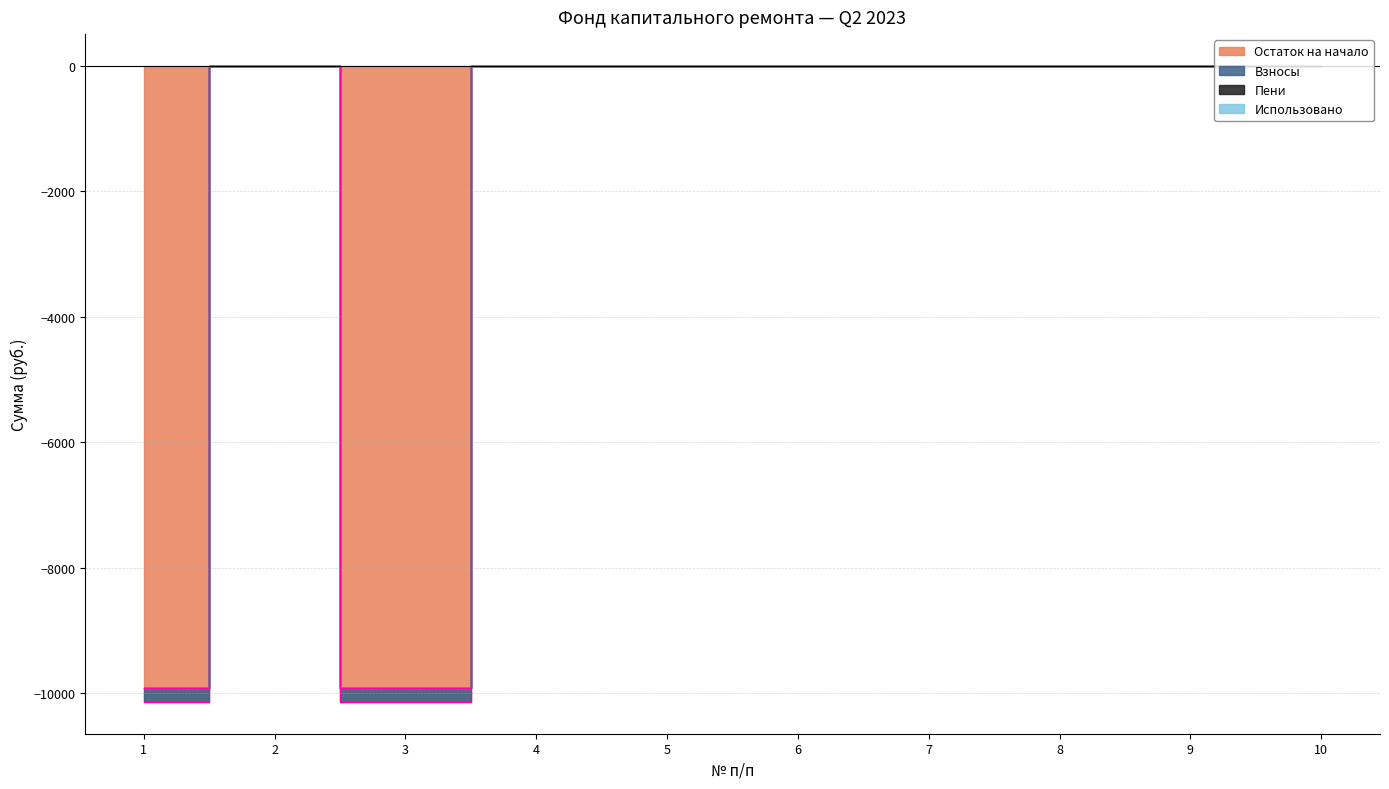

Rank the series at 2 from lowest to highest value.

Остаток на начало, Взносы, Пени